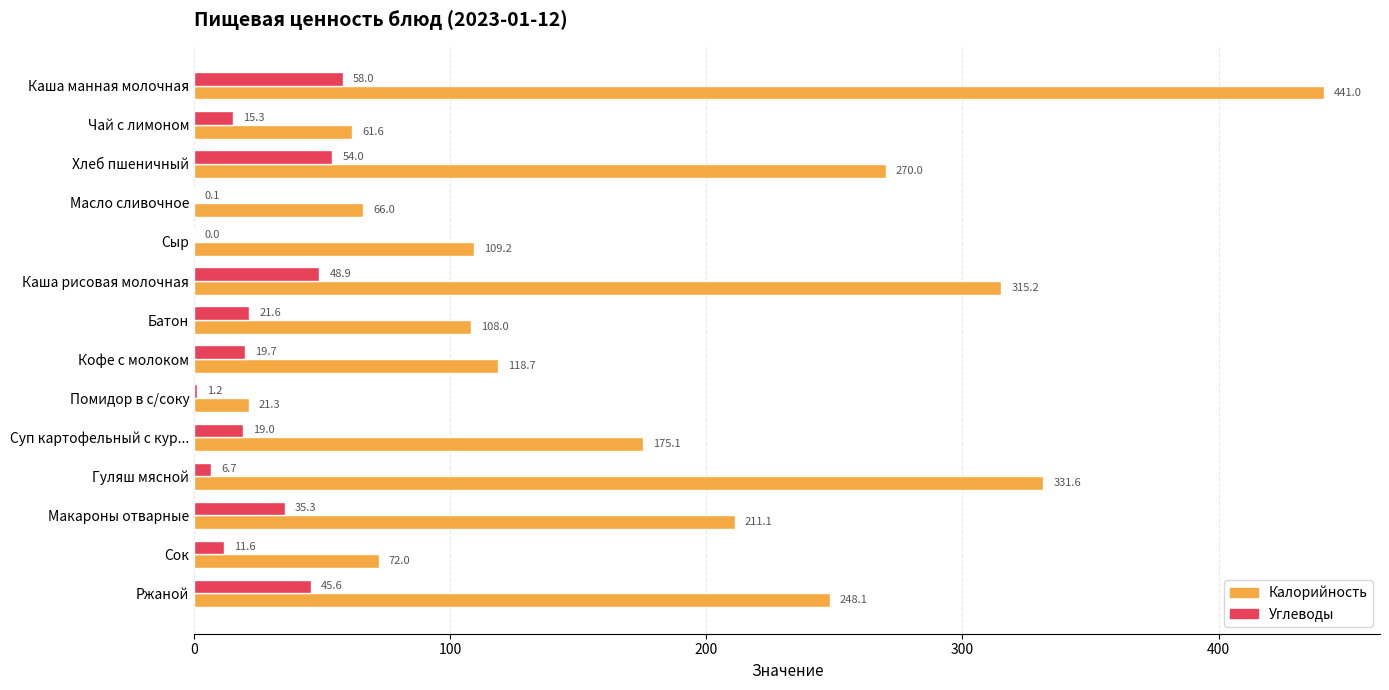

What is the sum of the Углеводы values at Сыр and Макароны отварные?

35.3